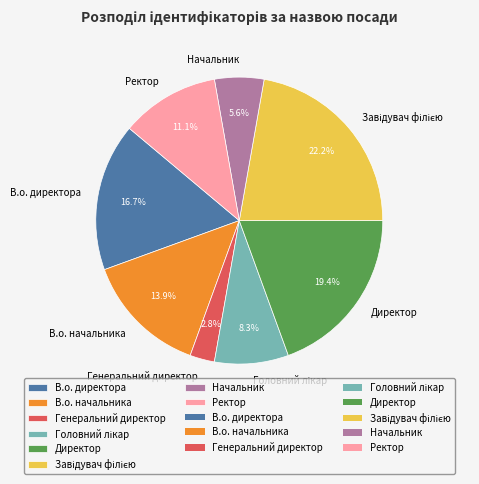

What is the smallest slice in the pie chart?

Генеральний директор